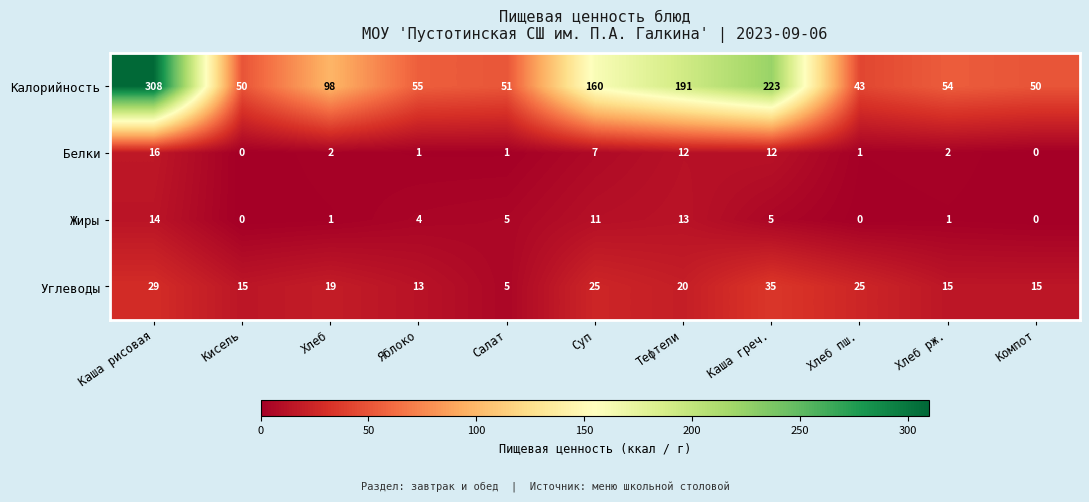

List the series in order of their peak value, lowest first.

Жиры, Белки, Углеводы, Калорийность